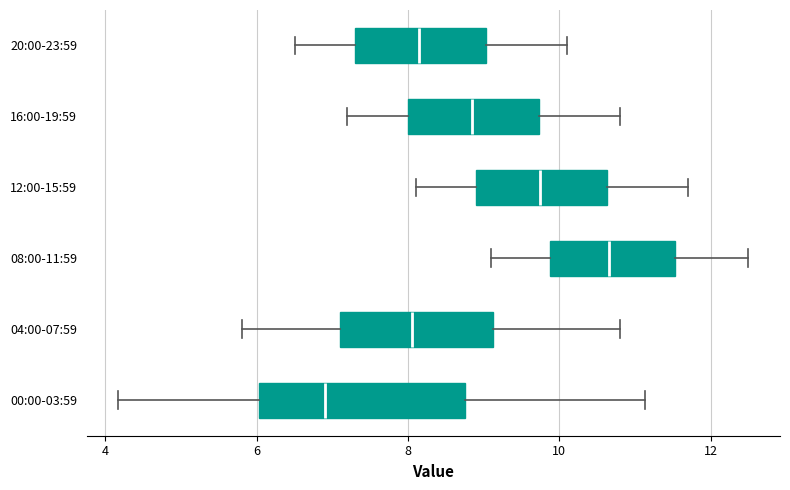

Reading bottom to top, read every box against the x-axis: the position of its median line, the range the box covers, and the ends of its whiskers. The values are not printed on the chart, so give them approximately, as read against the axis.

00:00-03:59: median 7.0, box 6.0 to 8.8, whiskers 4.2 to 11.2
04:00-07:59: median 8.0, box 7.2 to 9.2, whiskers 5.8 to 10.8
08:00-11:59: median 10.6, box 9.8 to 11.6, whiskers 9.2 to 12.6
12:00-15:59: median 9.8, box 9.0 to 10.6, whiskers 8.2 to 11.8
16:00-19:59: median 8.8, box 8.0 to 9.8, whiskers 7.2 to 10.8
20:00-23:59: median 8.2, box 7.4 to 9.0, whiskers 6.6 to 10.2